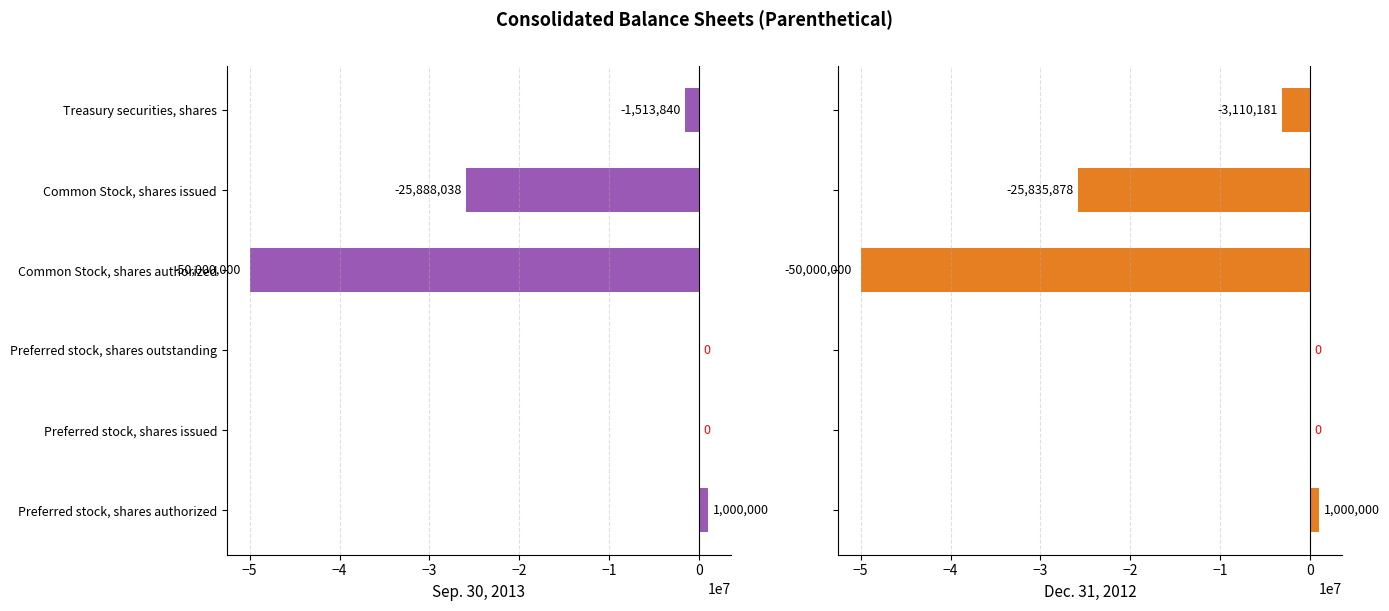

What is the minimum value for Sep. 30, 2013?

-50000000